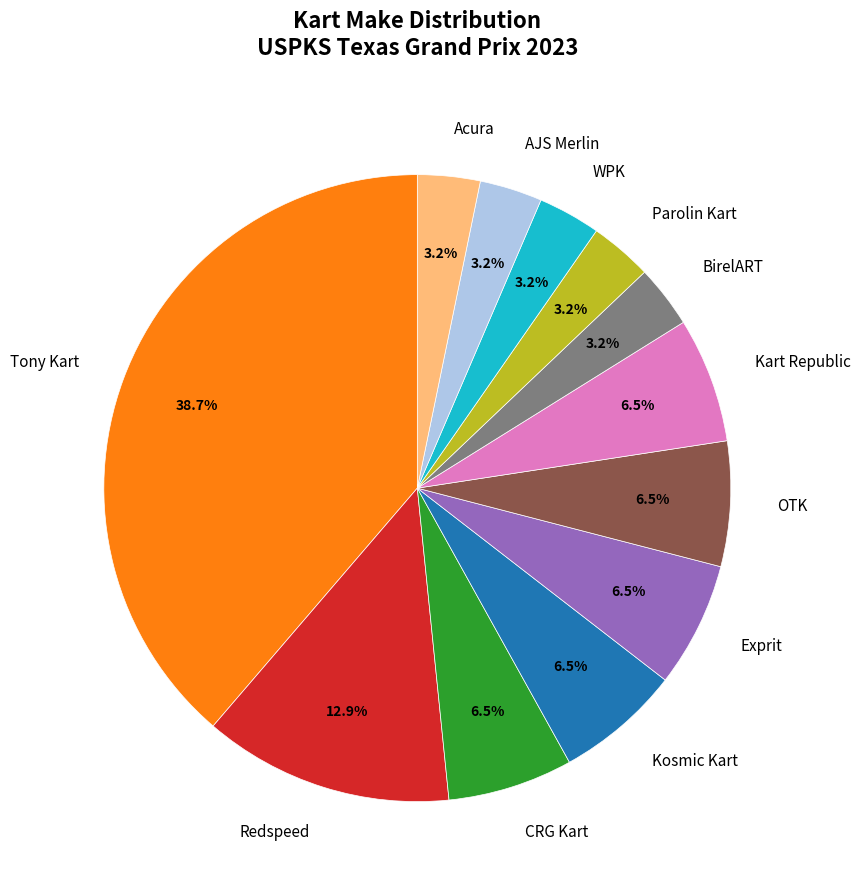

How many segments does this pie chart have?

12